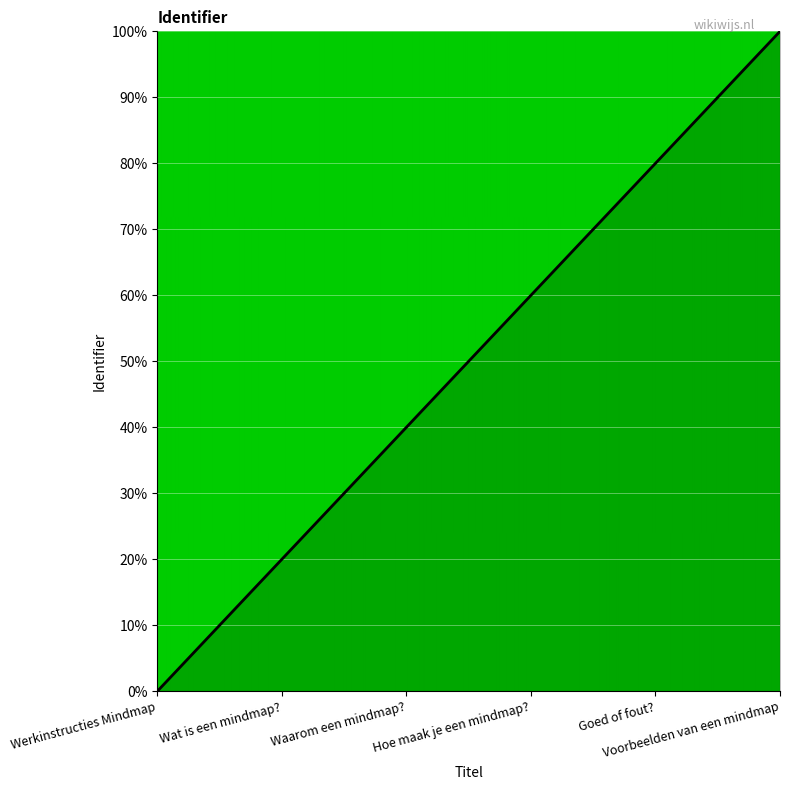

What is the maximum value shown in the chart?

100